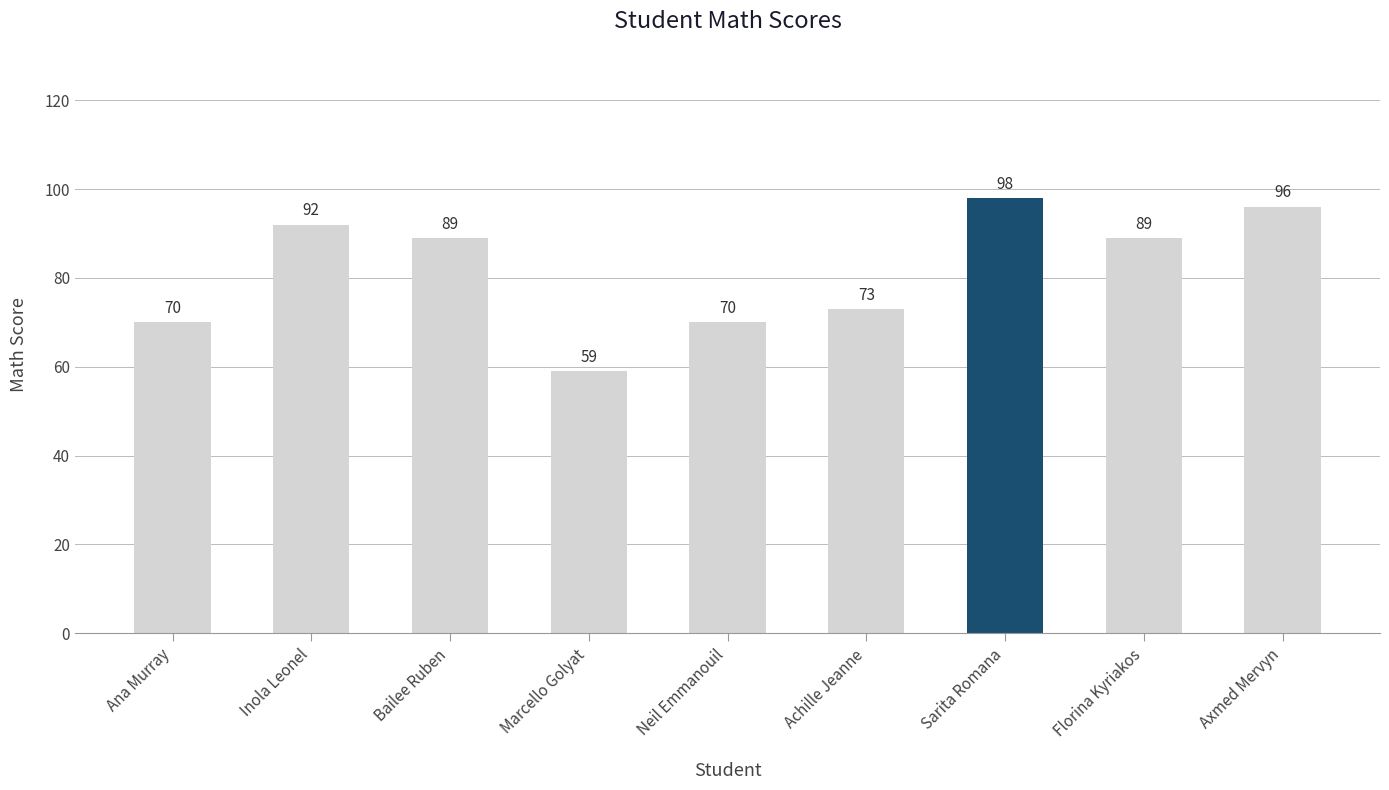

What is the difference between the maximum and minimum values?

39